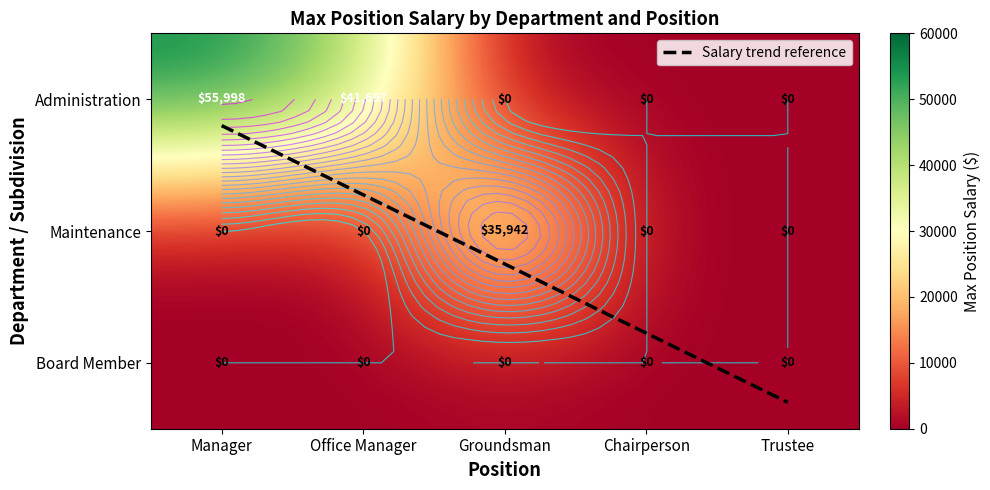

How many positive values does the Administration series have?

2